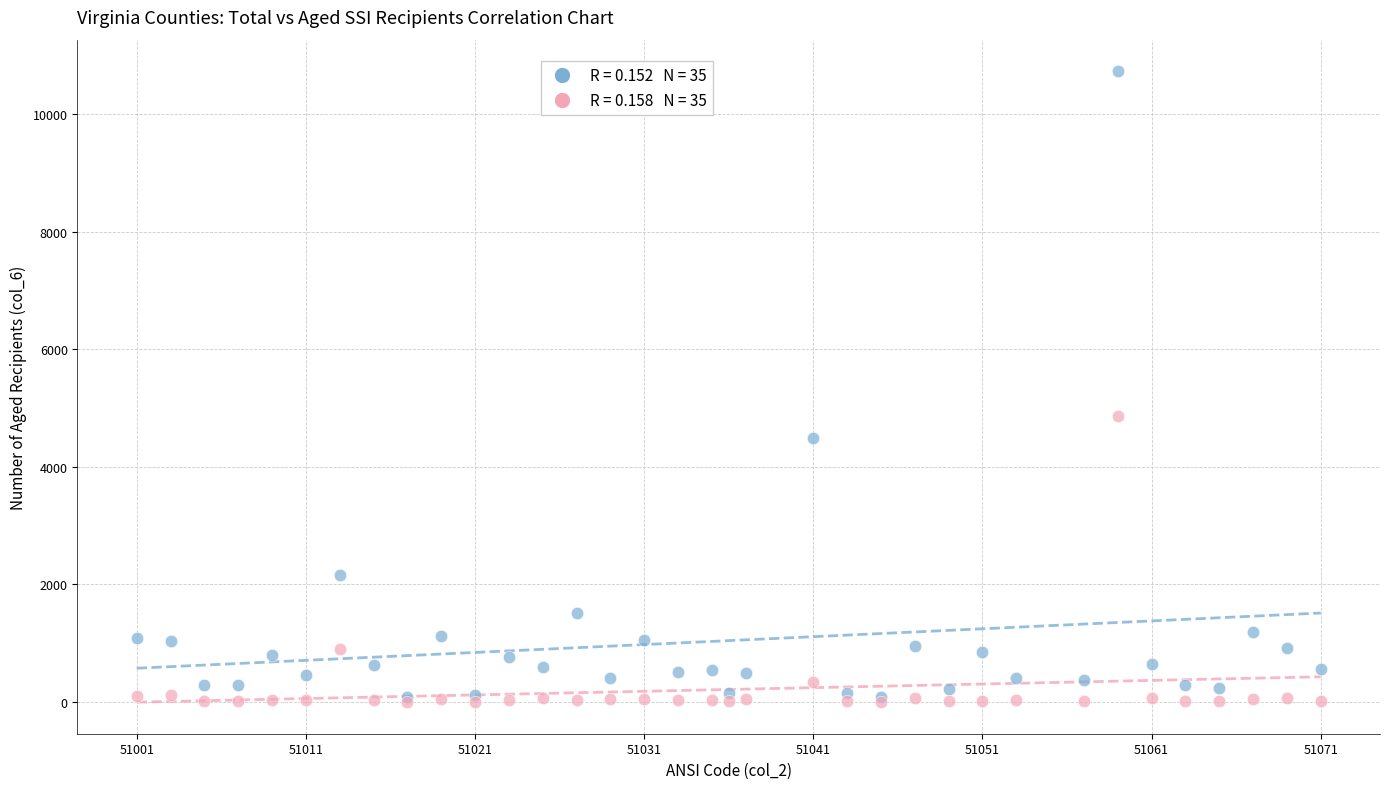

Across all series, what Y value is closest to 5364?

4866